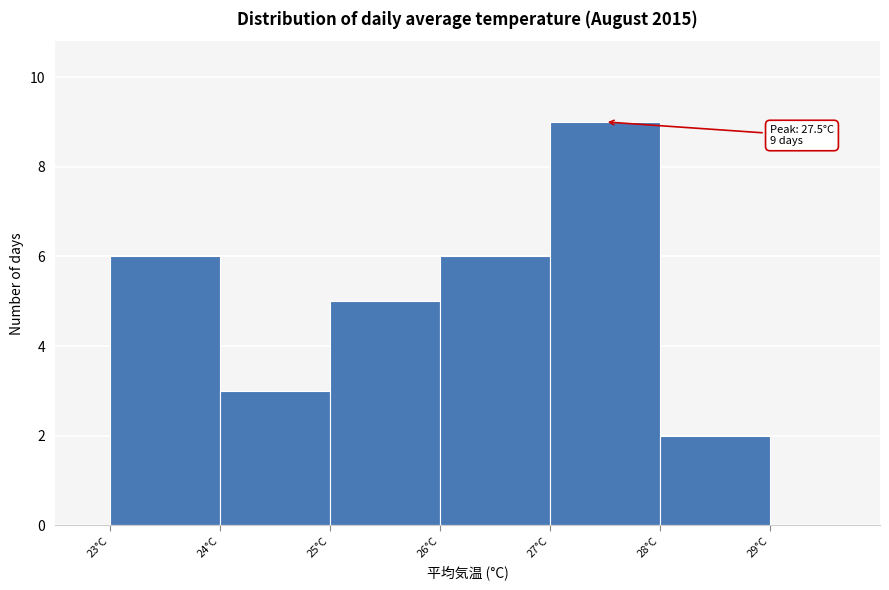

Over which range of the x-axis is the bar tallest?

27 to 28